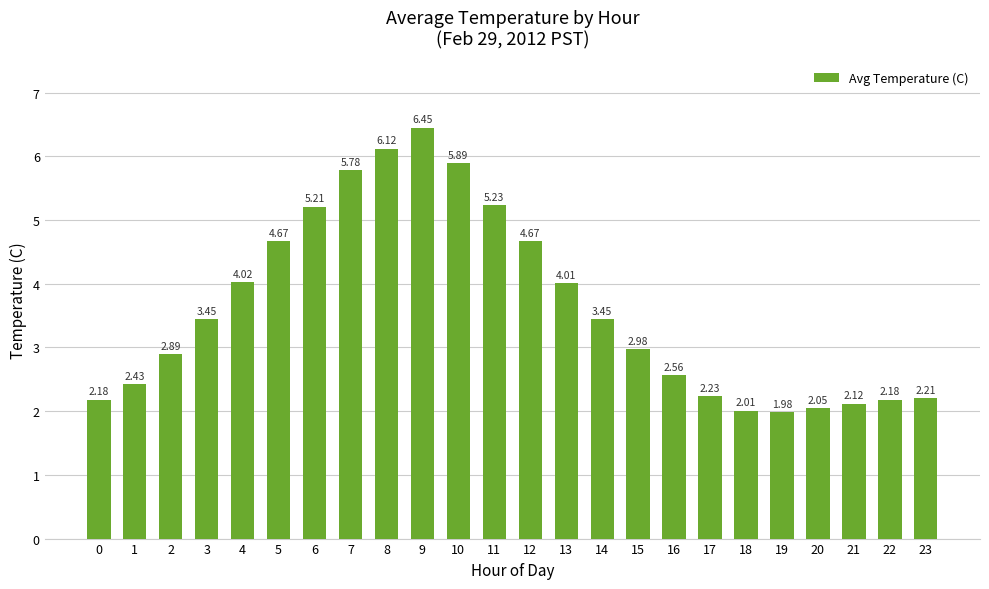

Count the number of values greater than 3.

12